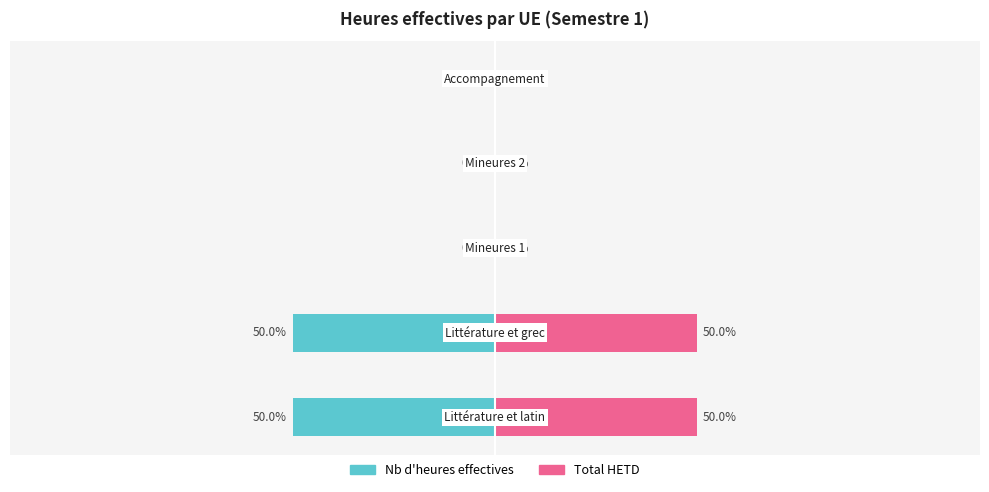

At how many categories does at least one series exceed -27?

5